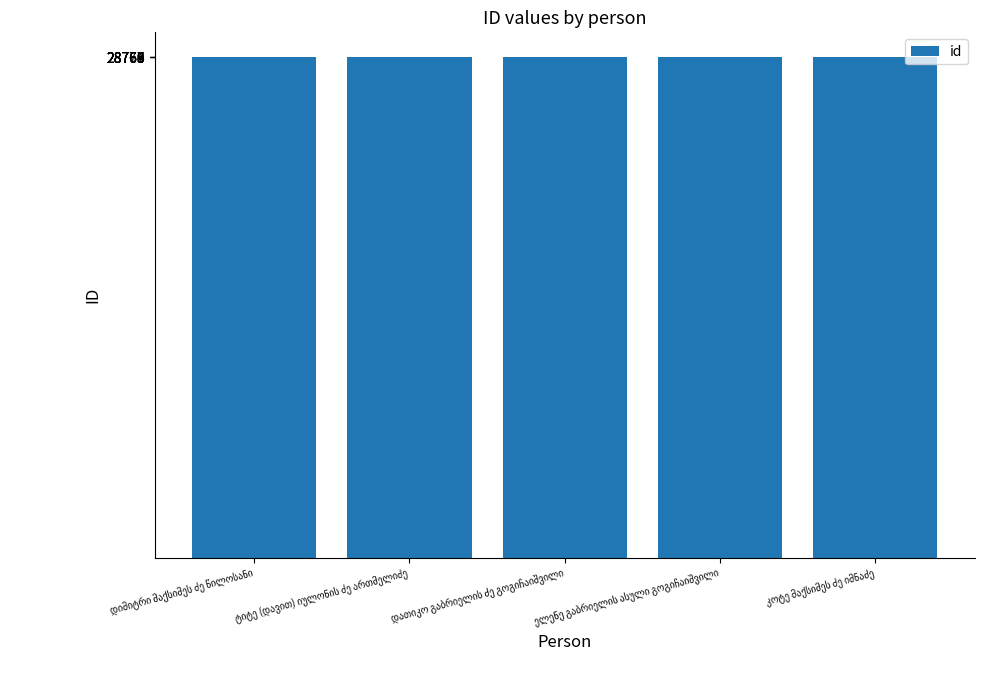

What is the smallest value displayed?

28765